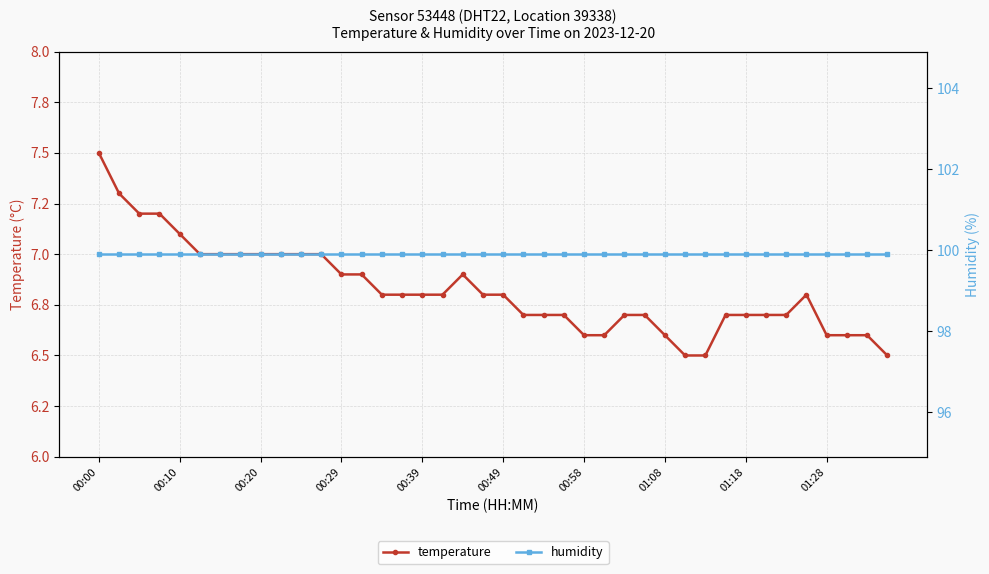

What is the sum of all temperature values?

273.0